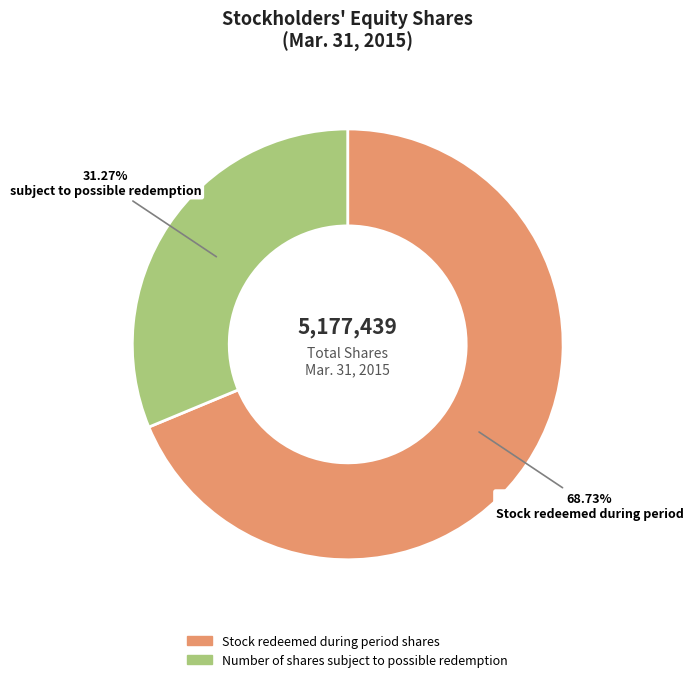

How many slices are in this pie chart?

2